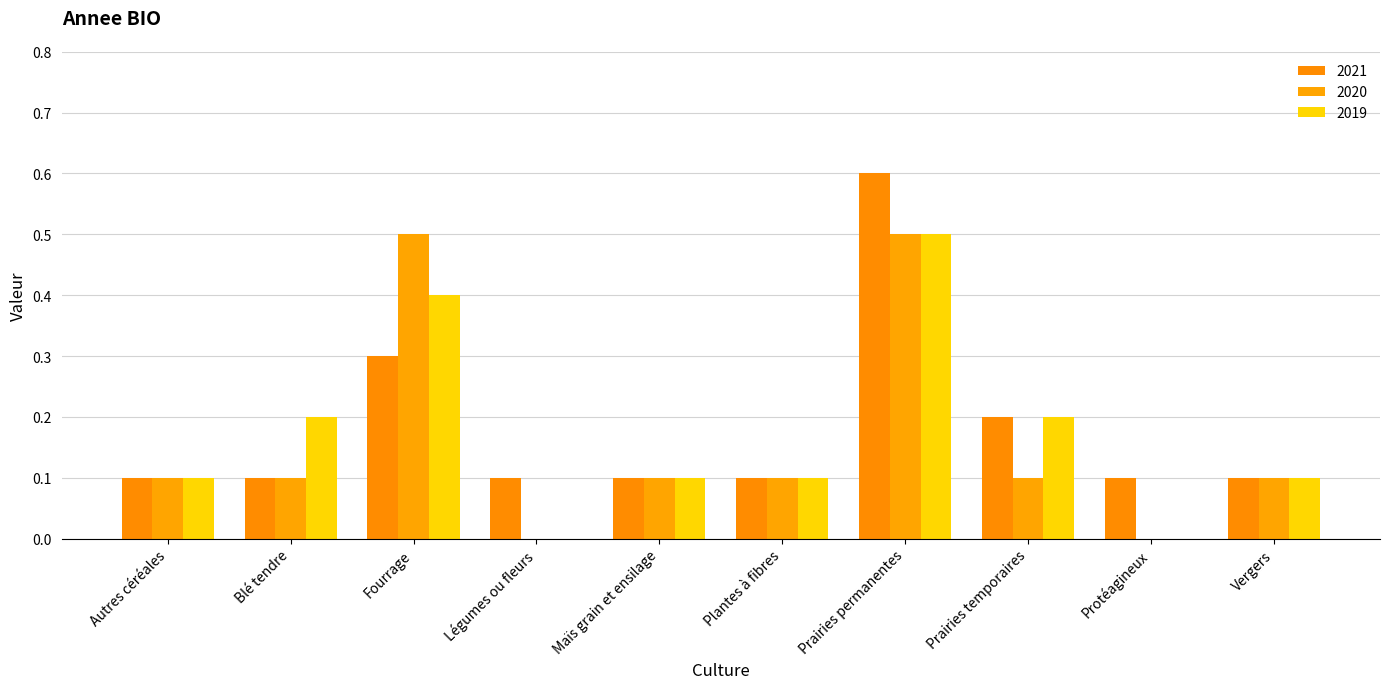

Which series has the widest spread of values?

2021